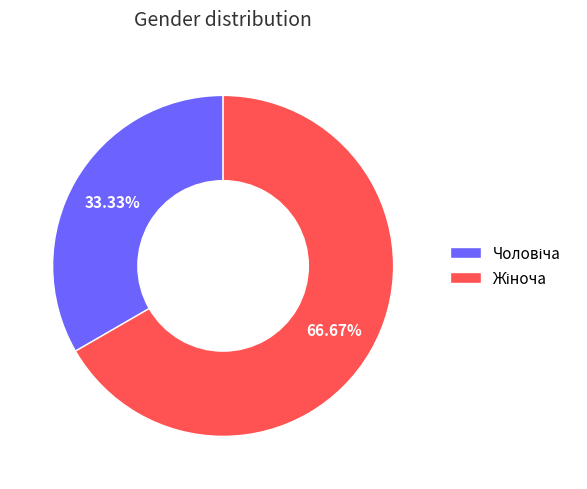

Is there a majority slice in this chart?

Yes